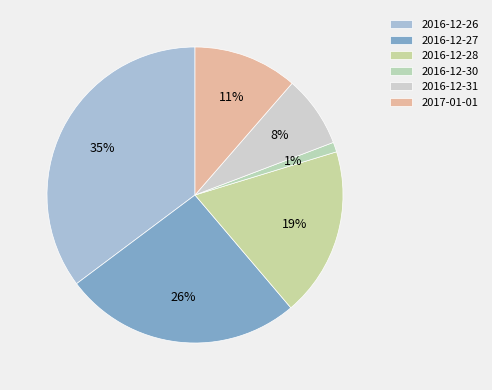

To the nearest percent, what percentage of the pie is 2017-01-01?

11%